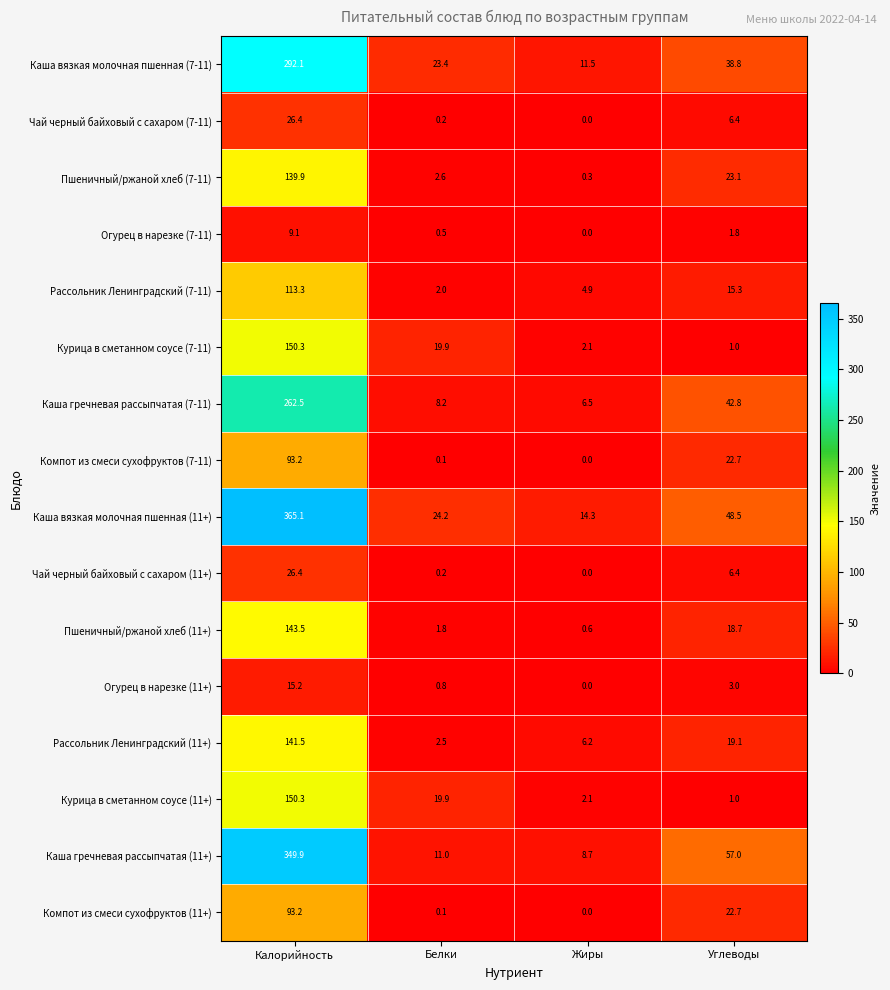

At which category is the sum across all series the highest?

Калорийность